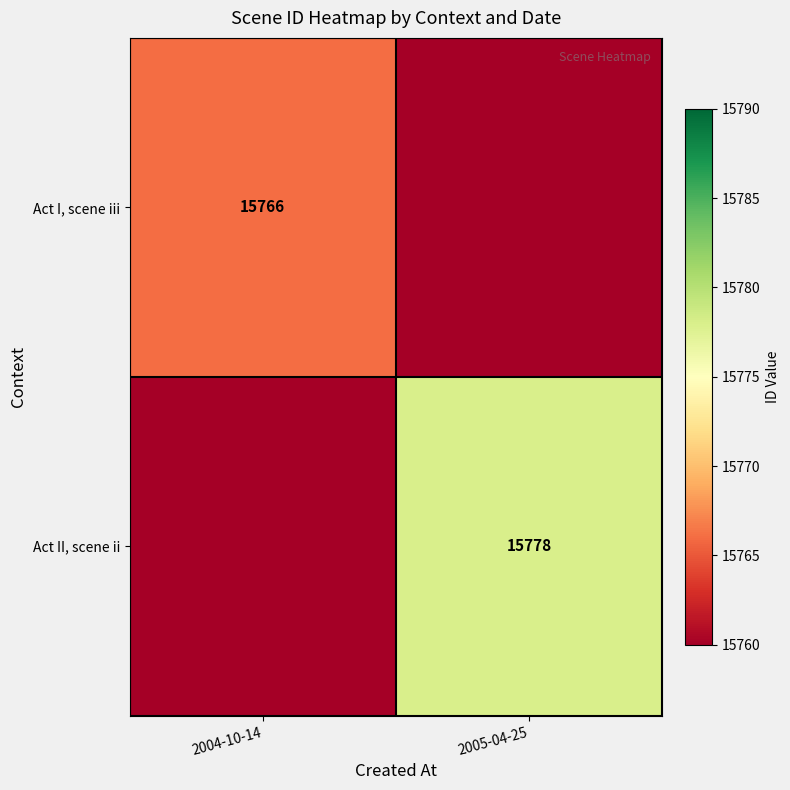

Which category has the lowest value across all series?

2005-04-25